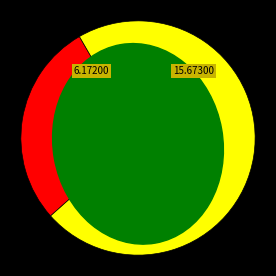

Which category has the smallest portion of the pie?

GDSC1000